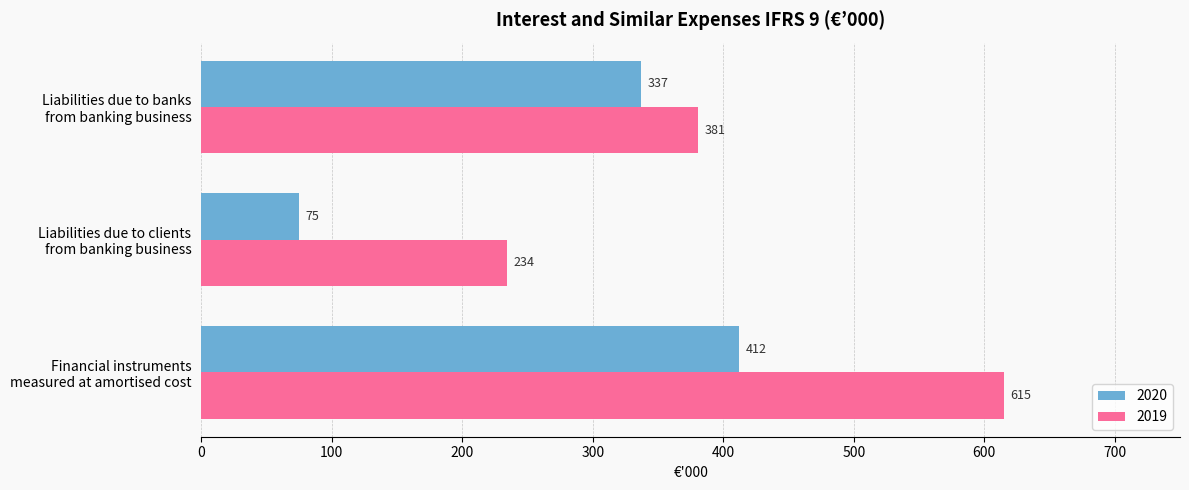

What is the minimum value for 2020?

75